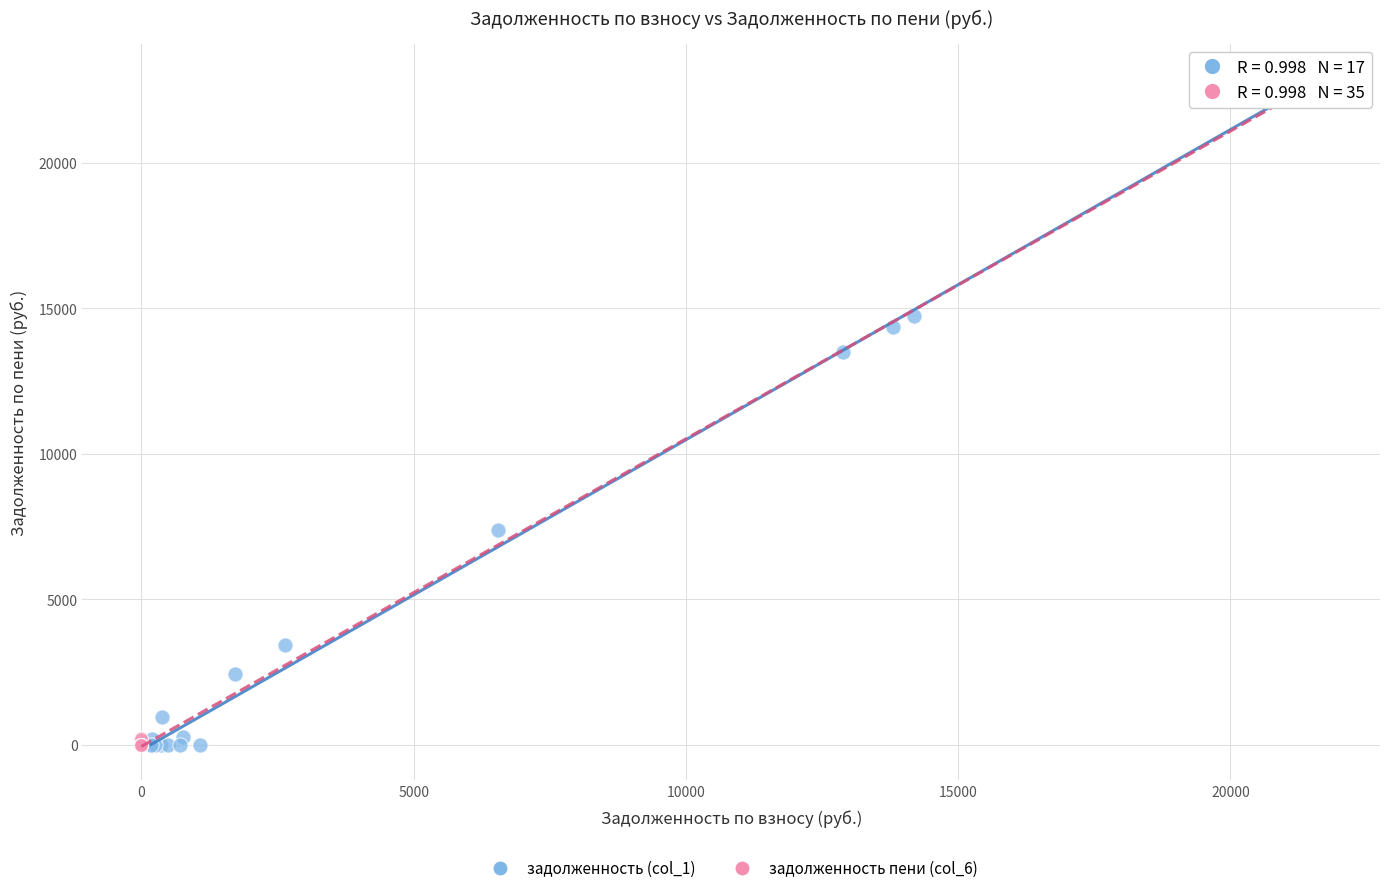

Which series contains the highest Y value?

задолженность (col_1)